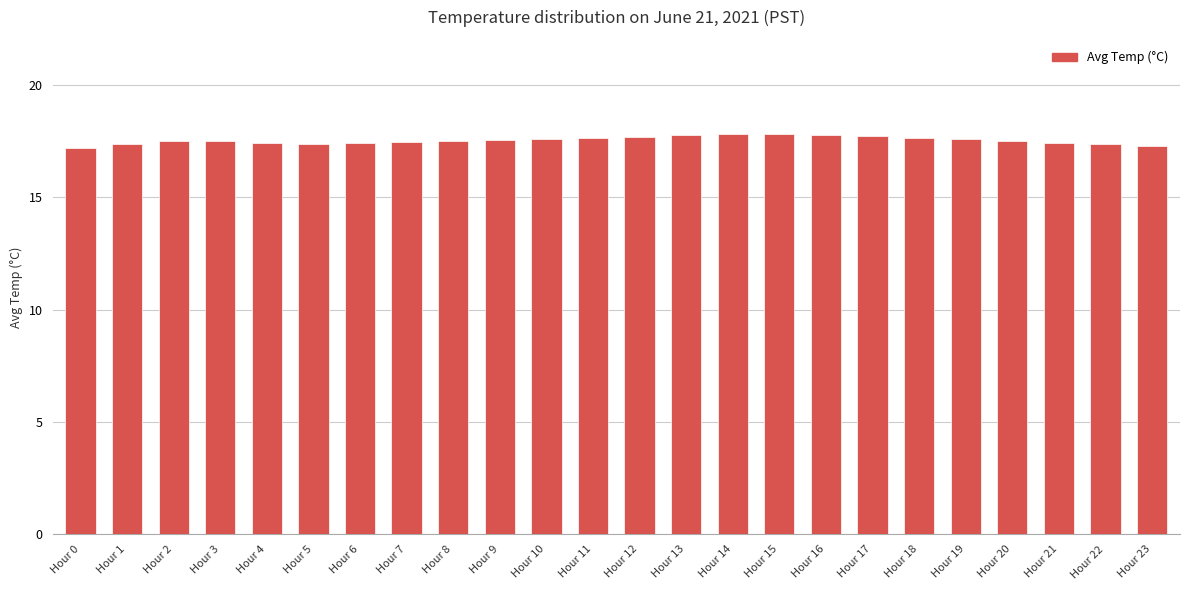

What is the greatest value displayed?

17.8